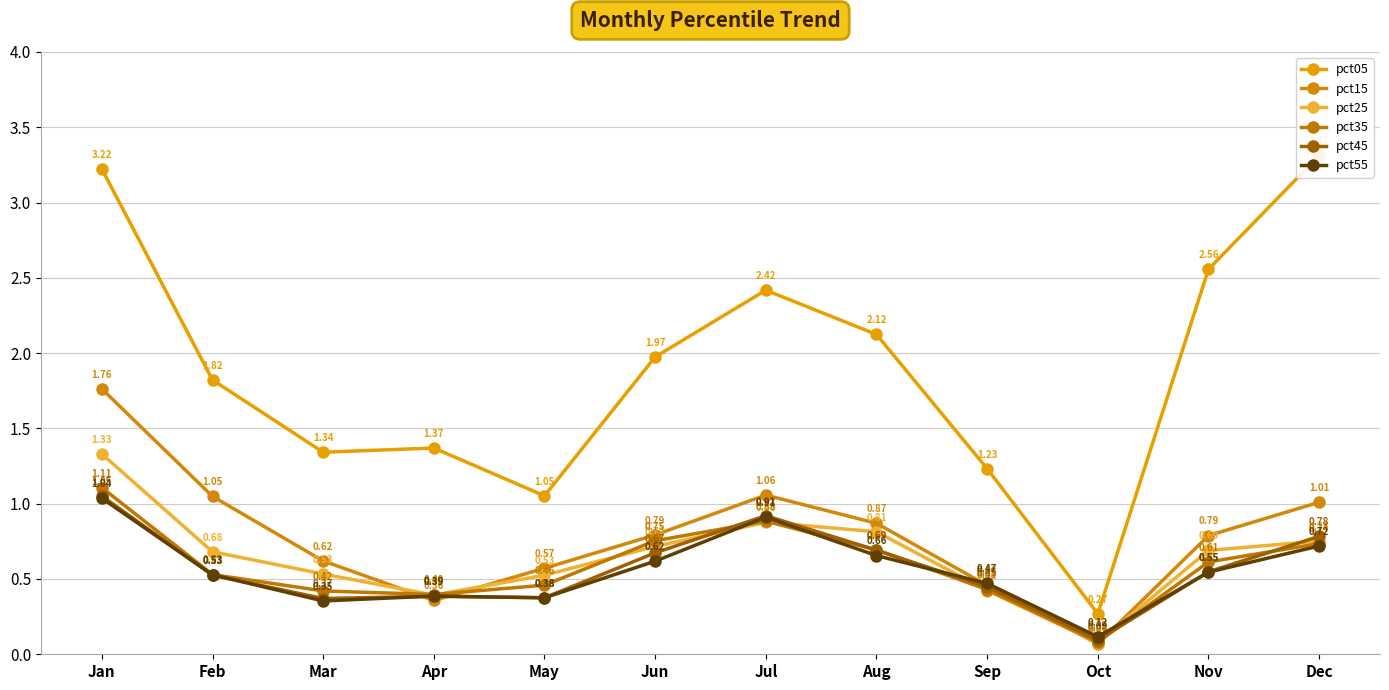

What is the value of the pct45 point at the 9th from the left?

0.4